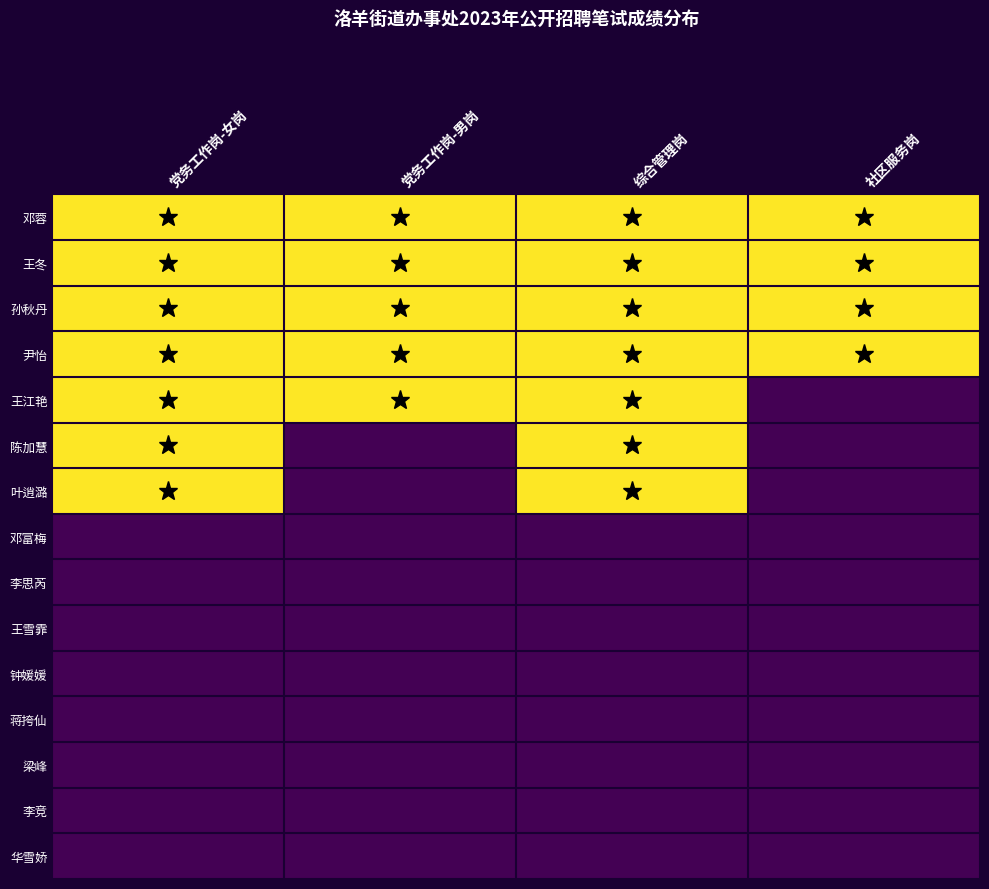

What is the highest value of the 综合管理岗 series?

88.5